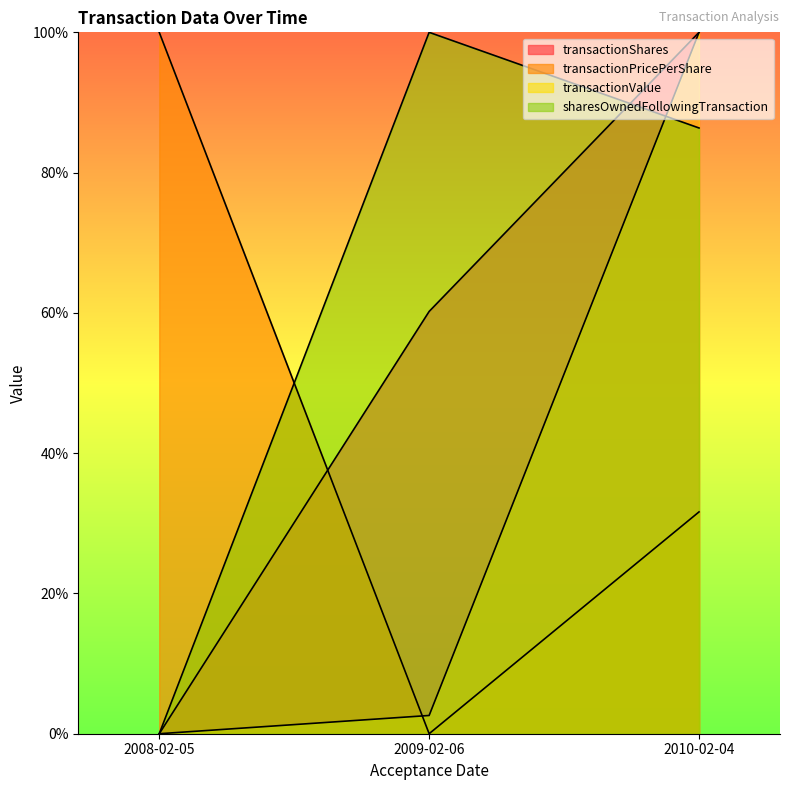

What is the sum of all transactionShares values?

160.2